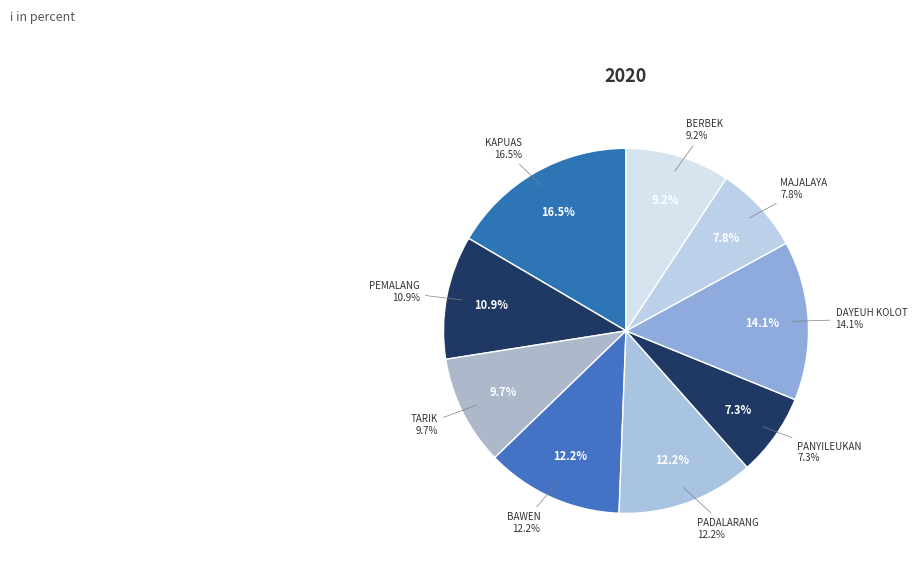

Combined, do PANYILEUKAN and BERBEK account for over 50%?

No